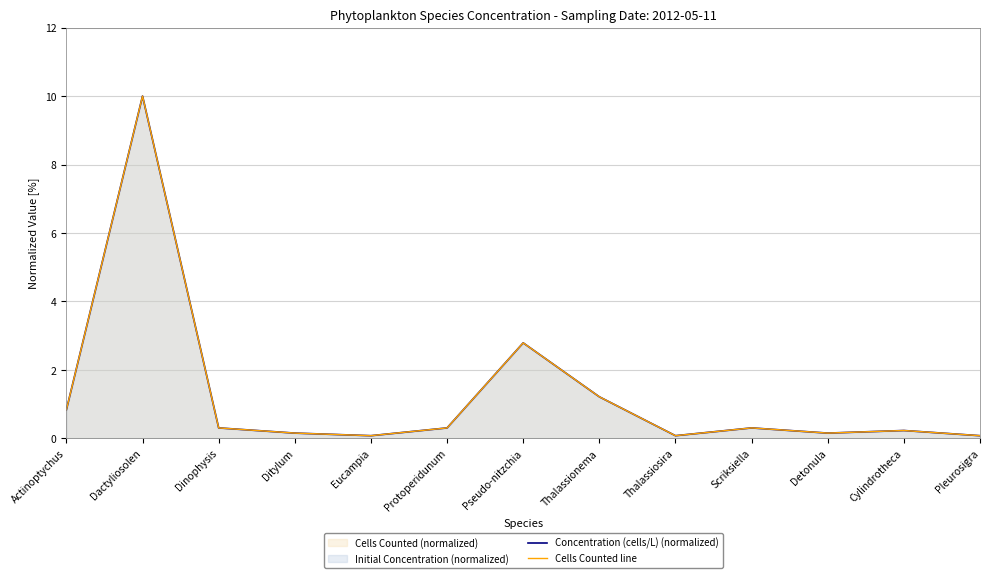

What is the value of the Cells Counted line point at the 8th from the left?

1.2